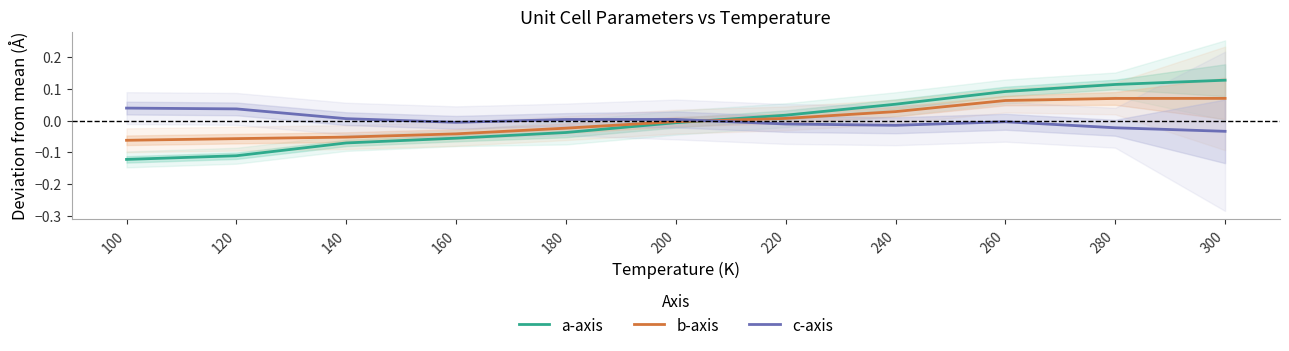

At which label does b-axis first exceed 0?

220